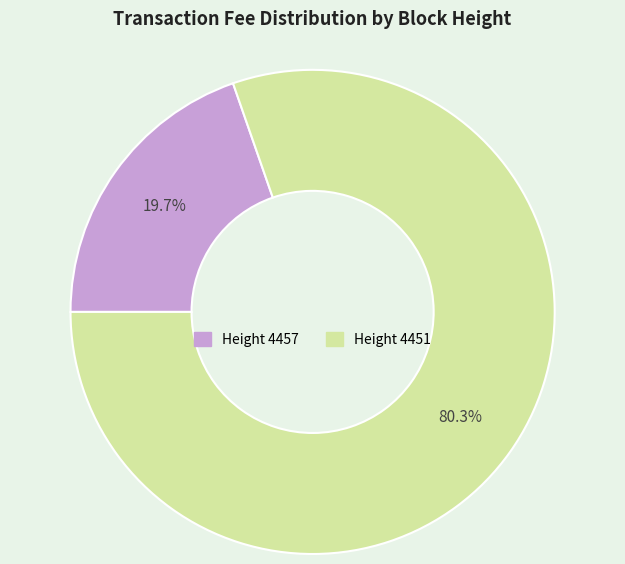

Is there a majority slice in this chart?

Yes